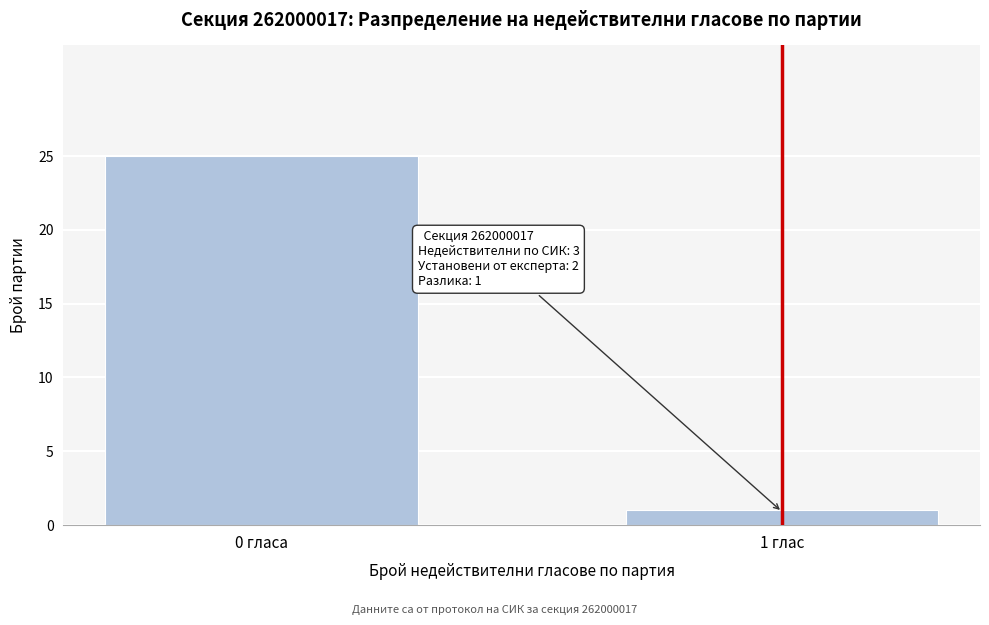

Reading left to right, list all the values displayed in this chart.

0 гласа=25	1 глас=1